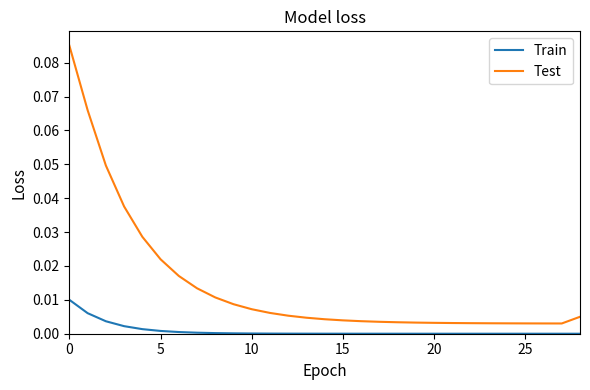

Rank the series by their maximum value, from highest to lowest.

Test, Train